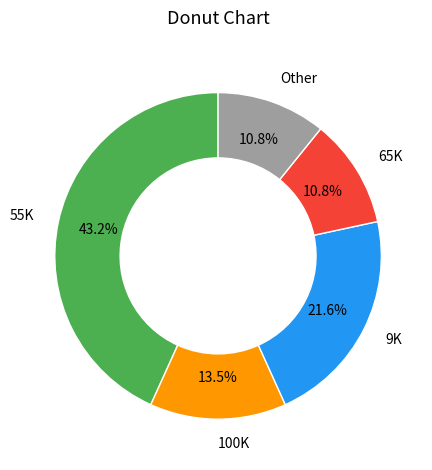

Is there a majority slice in this chart?

No